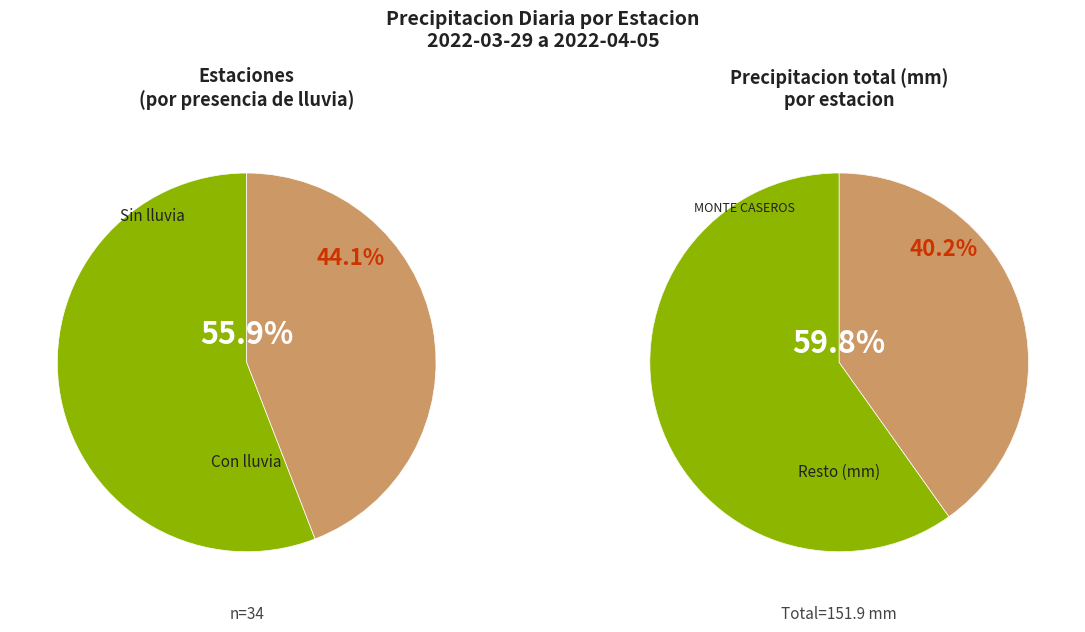

The BUENOS AIRES slice represents 16% of the pie. True or false?

False